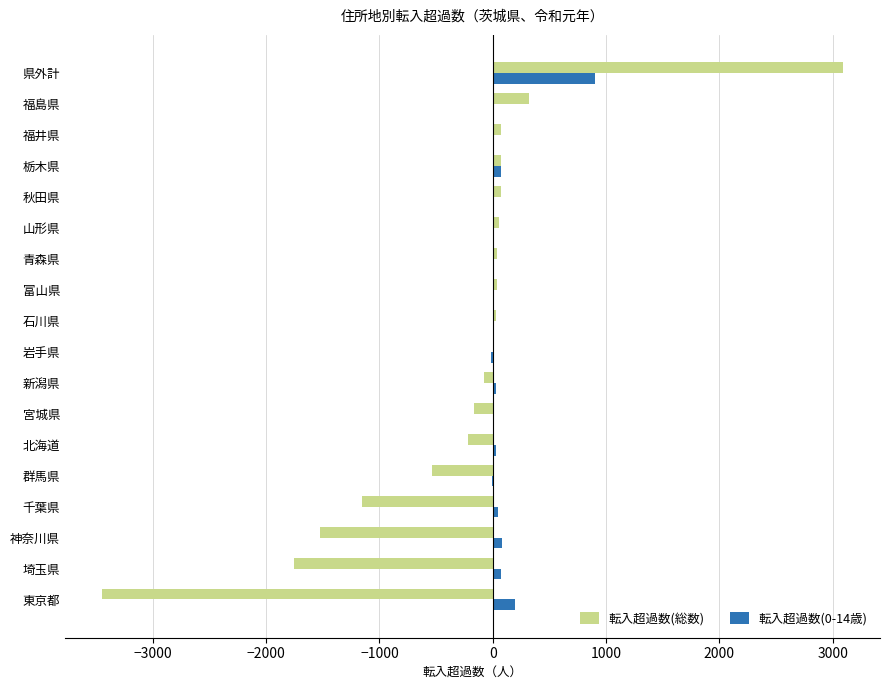

What is the maximum value shown in the chart?

3090